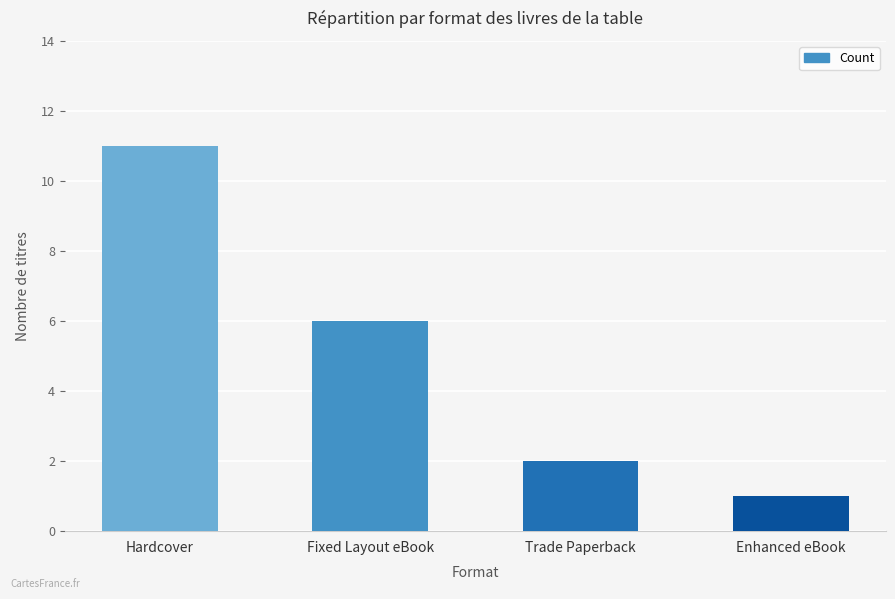

What is the ratio of the value at Hardcover to the value at Enhanced eBook?

11.0